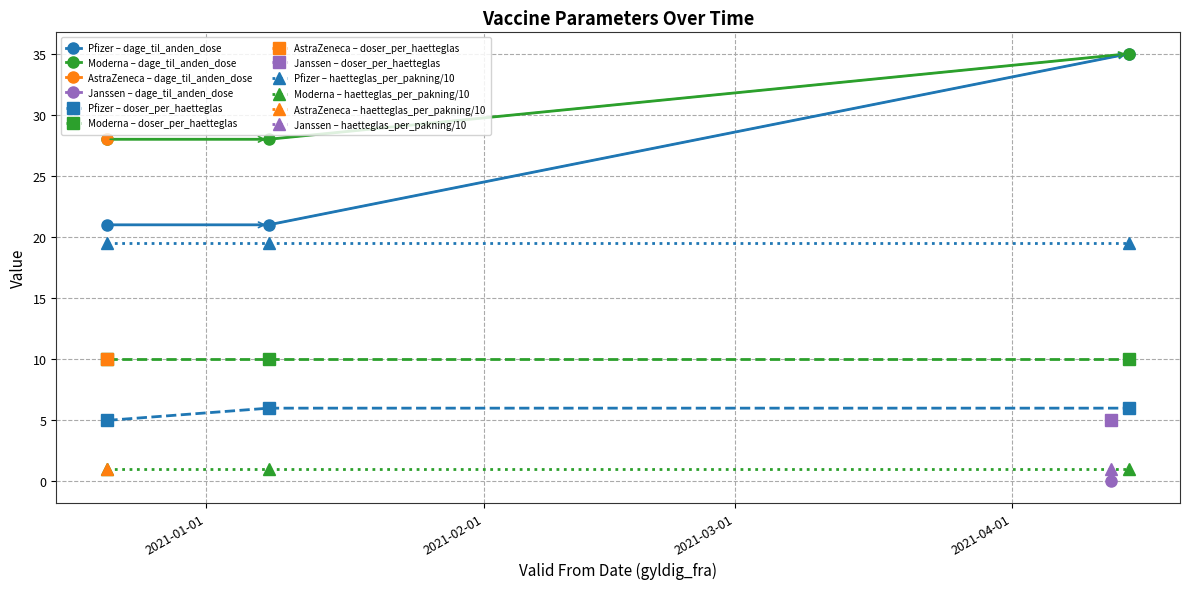

How many data points in Pfizer – doser_per_haetteglas are less than 6?

1